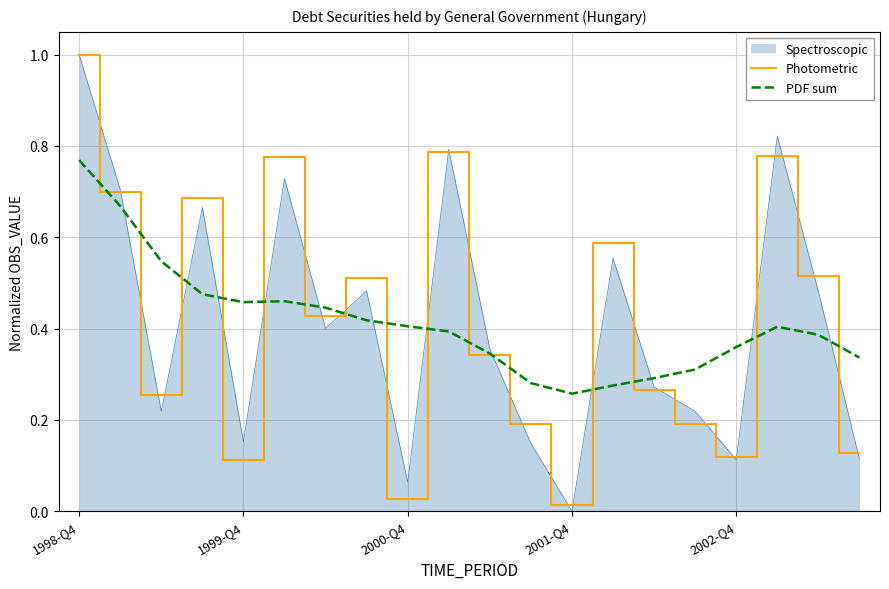

What is the maximum value for Spectroscopic?

1.0